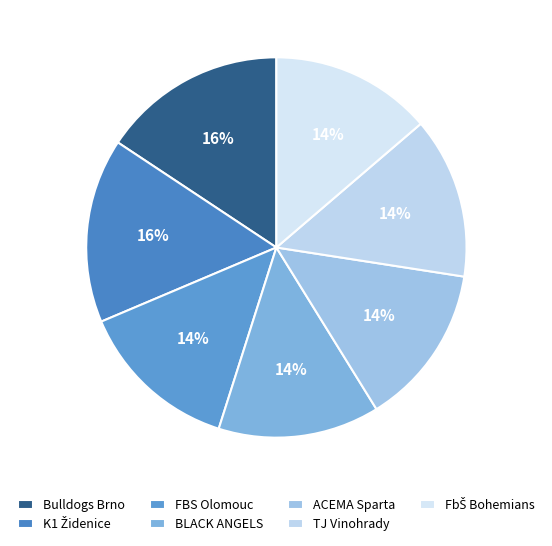

Count the number of slices in the pie.

7